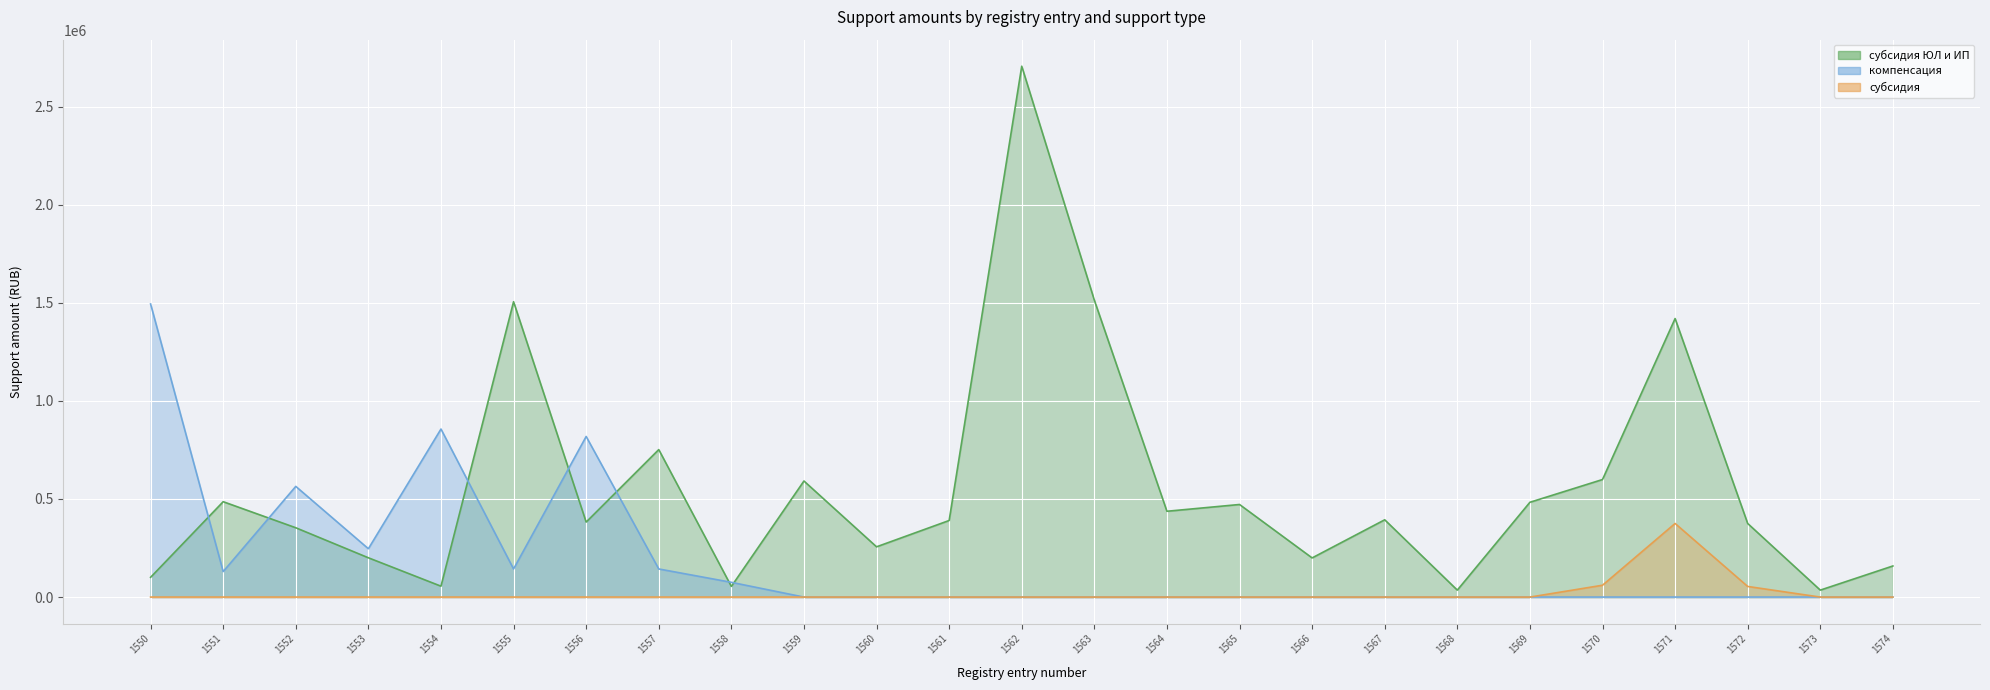

How many intersections are there between субсидия ЮЛ и ИП and компенсация?

7